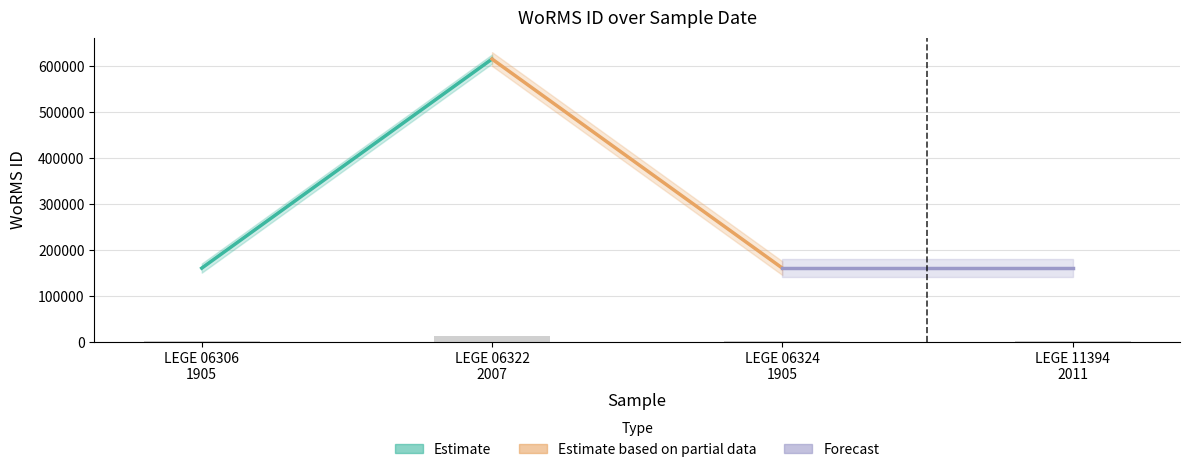

What is the average value?

5482.7